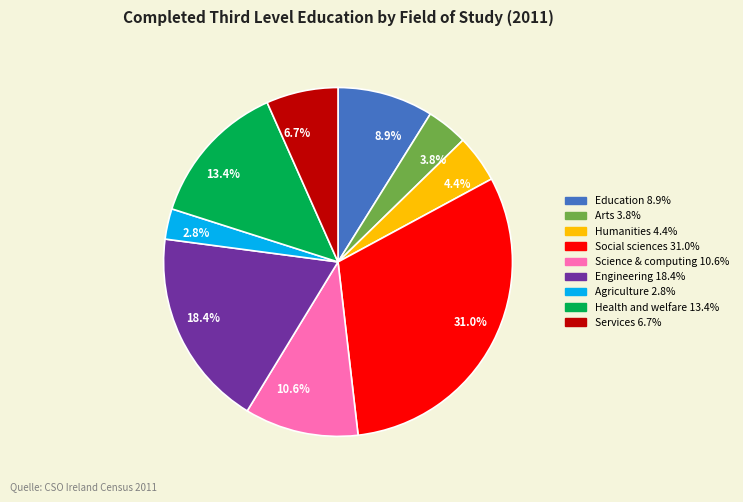

Rank the categories by value from lowest to highest.

Agriculture 2.8%, Arts 3.8%, Humanities 4.4%, Services 6.7%, Education 8.9%, Science & computing 10.6%, Health and welfare 13.4%, Engineering 18.4%, Social sciences 31.0%